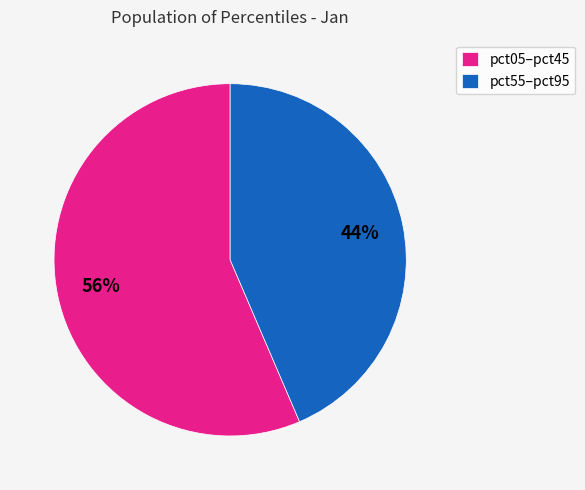

Combined, do pct05–pct45 and pct55–pct95 account for over 50%?

Yes